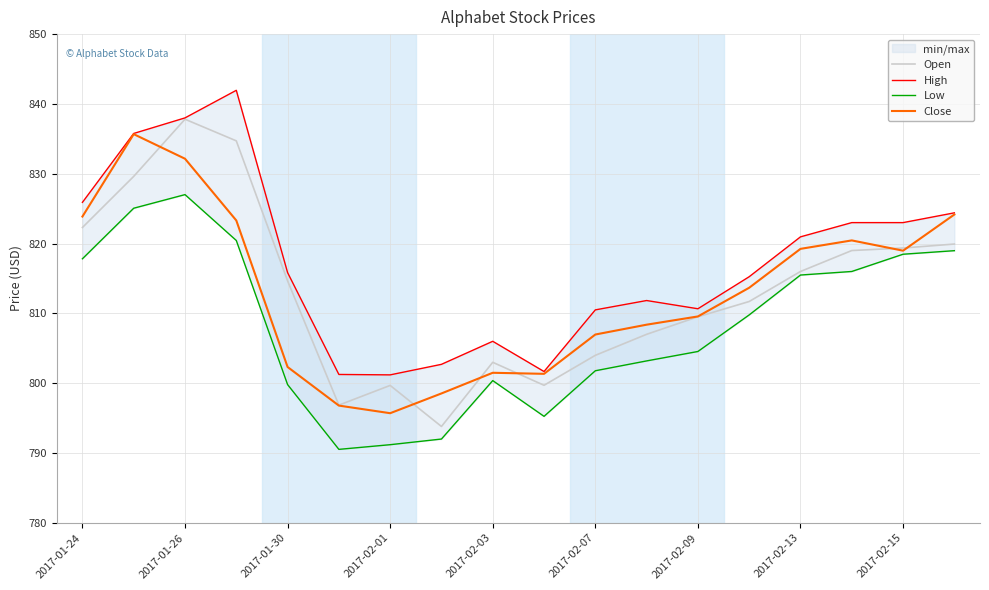

The value of Open at 11 is 172.0. True or false?

False